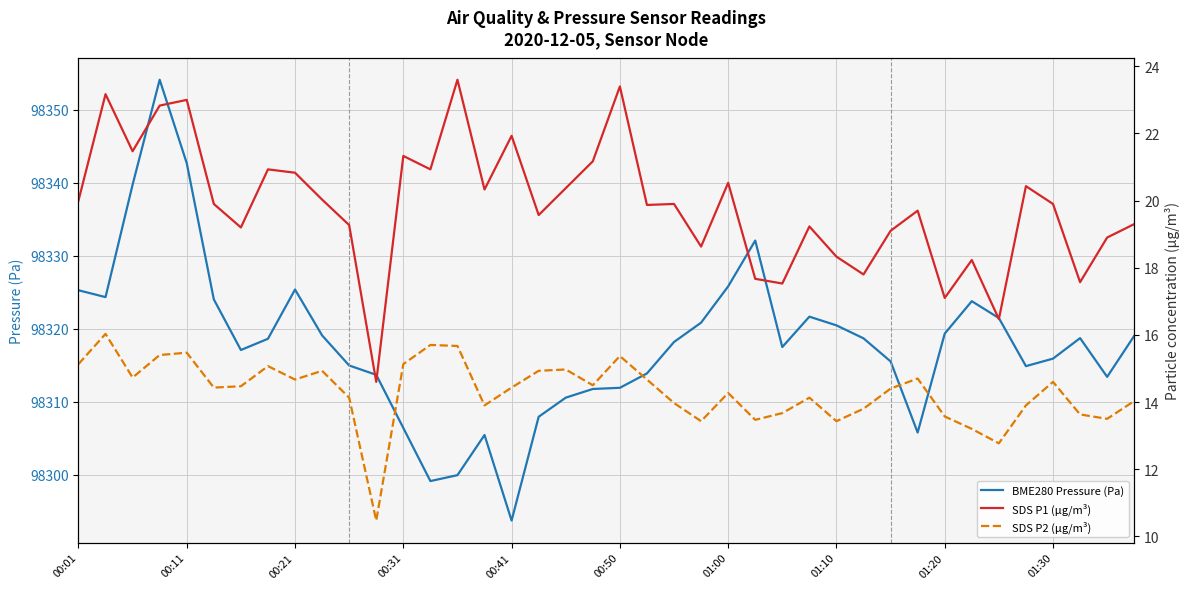

What is the maximum value for BME280 Pressure (Pa)?

98354.1